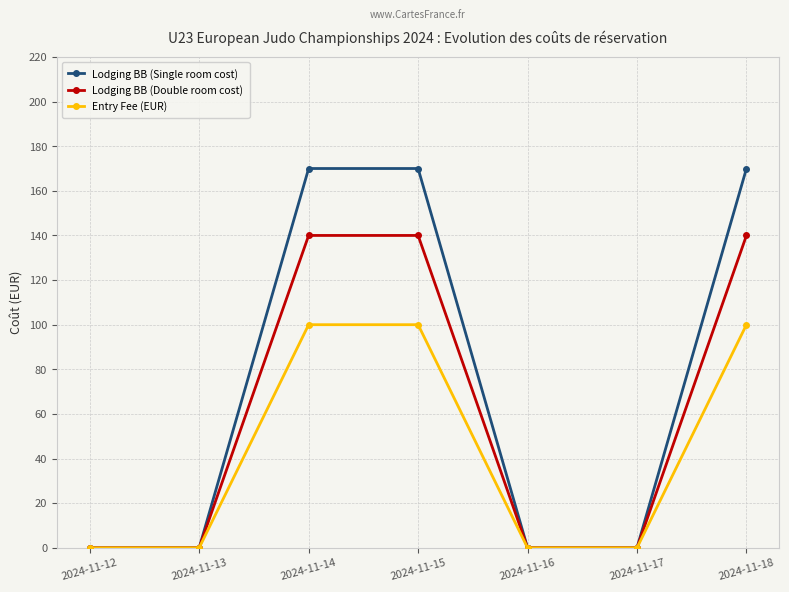

The Lodging BB (Double room cost) series shows 0 at 2024-11-13. True or false?

True